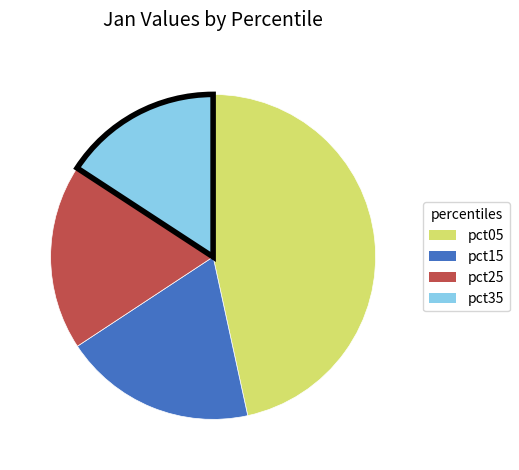

Count the number of slices in the pie.

4